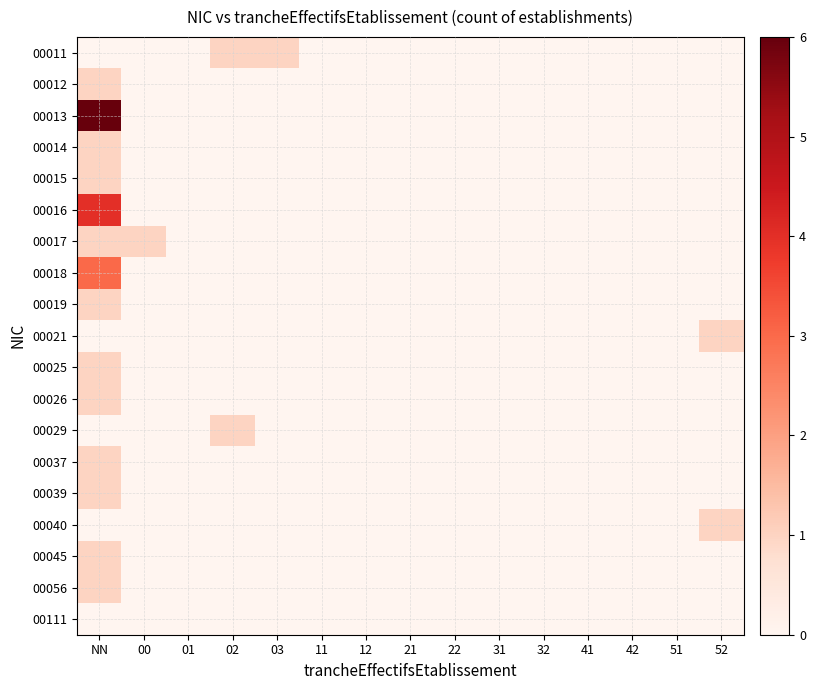

At which category does the chart reach its minimum across all series?

NN